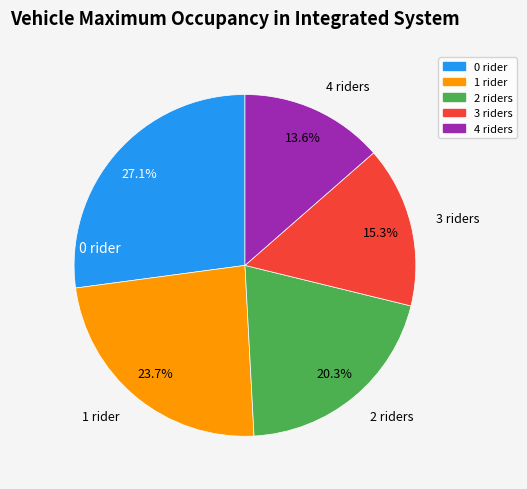

Is there a majority slice in this chart?

No